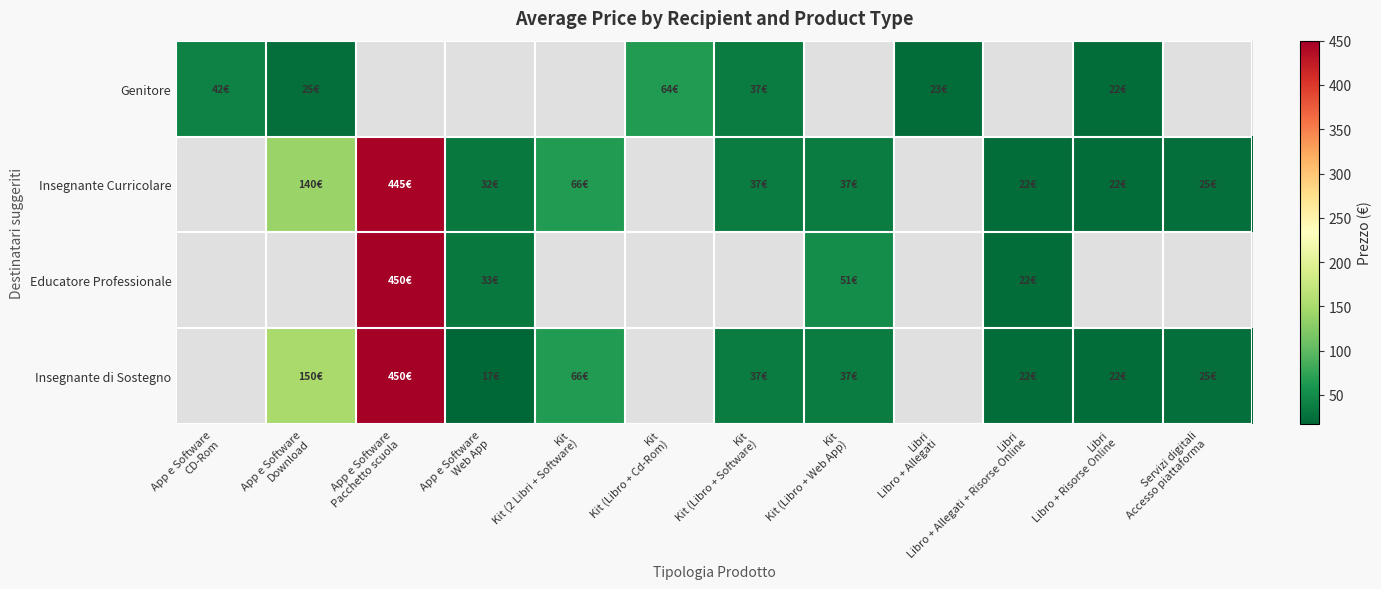

Between Libri
Libro + Risorse Online and Kit
Kit (Libro + Software), which is larger?

Kit
Kit (Libro + Software)